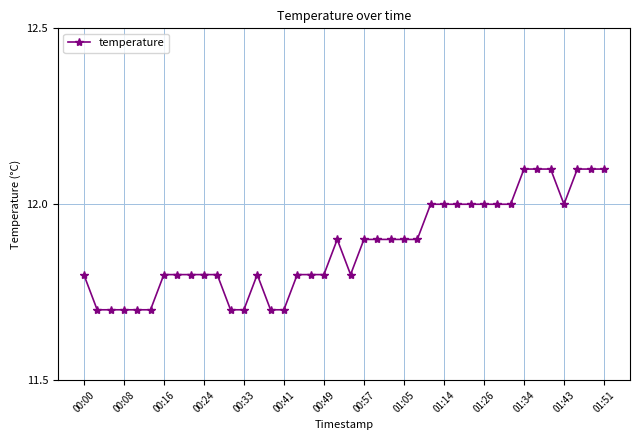

What is the average value?

11.9